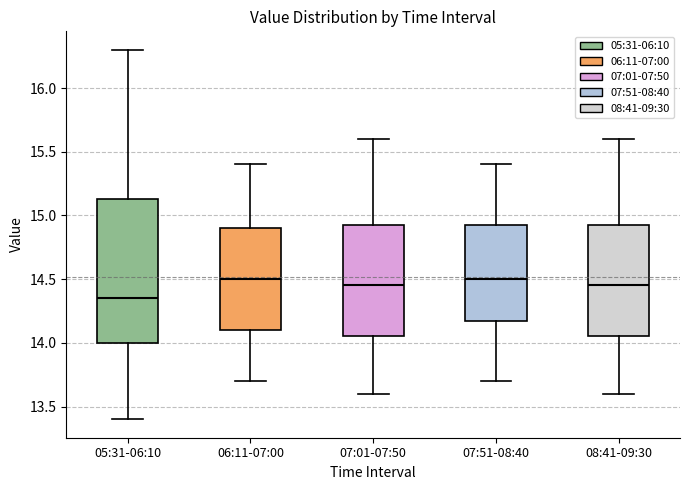

Which box's median line is the lowest?

05:31-06:10